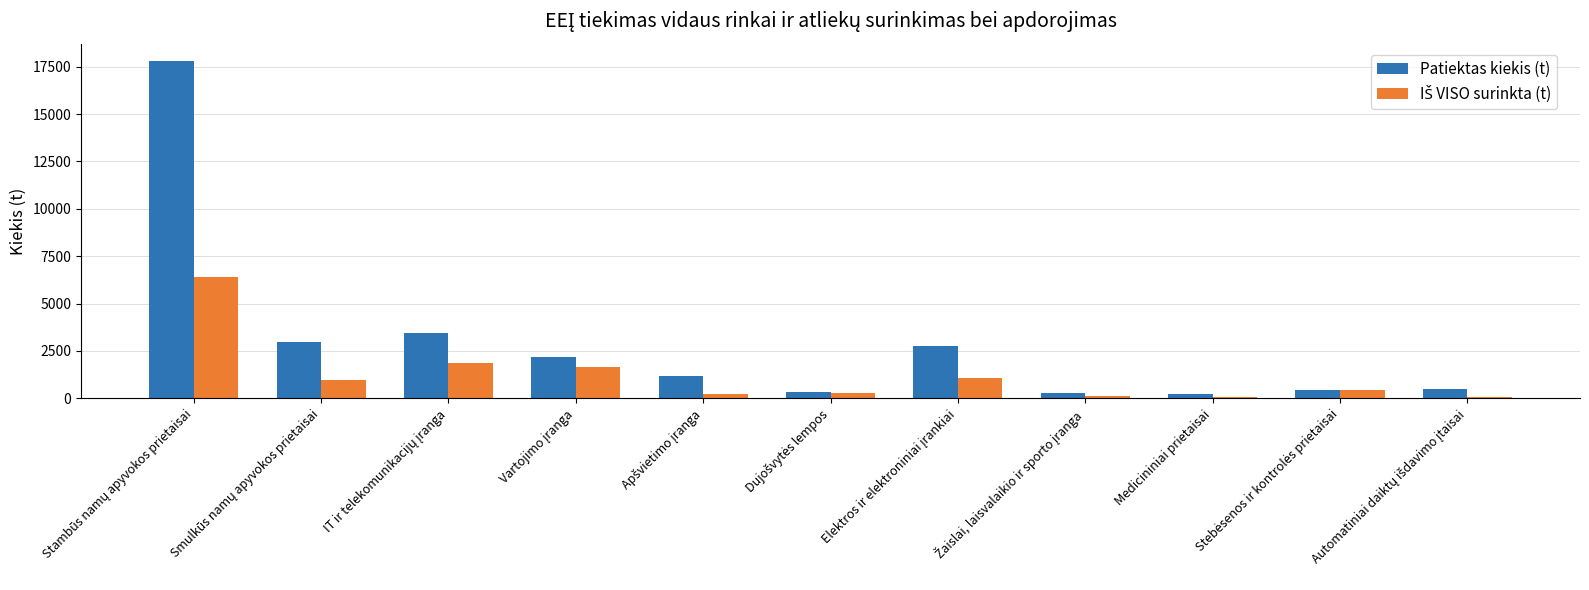

Which series has the widest spread of values?

Patiektas kiekis (t)